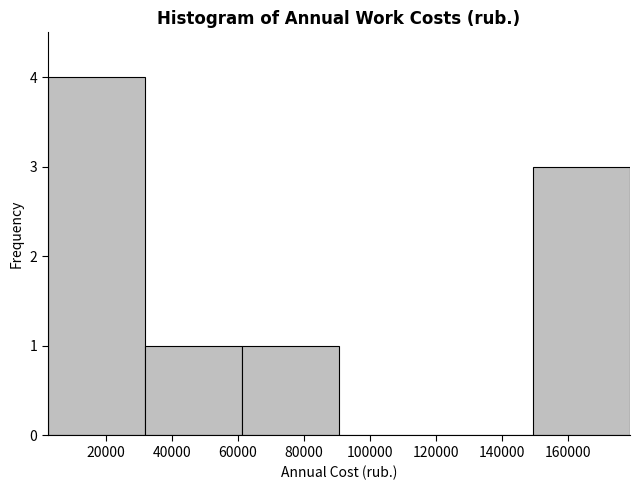

Over which range of the x-axis is the bar tallest?

2000 to 32000